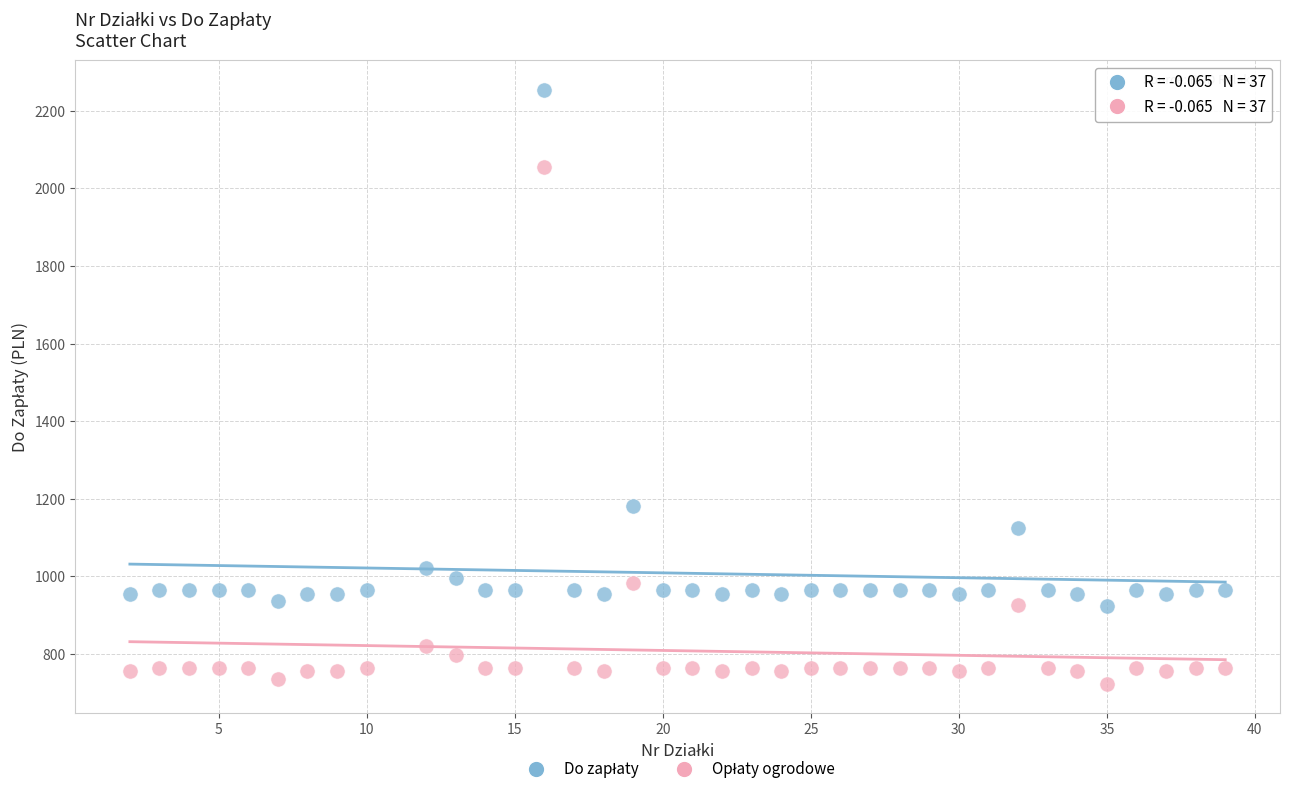

What is the X range (max minus min) for the scatter plot?

37.0